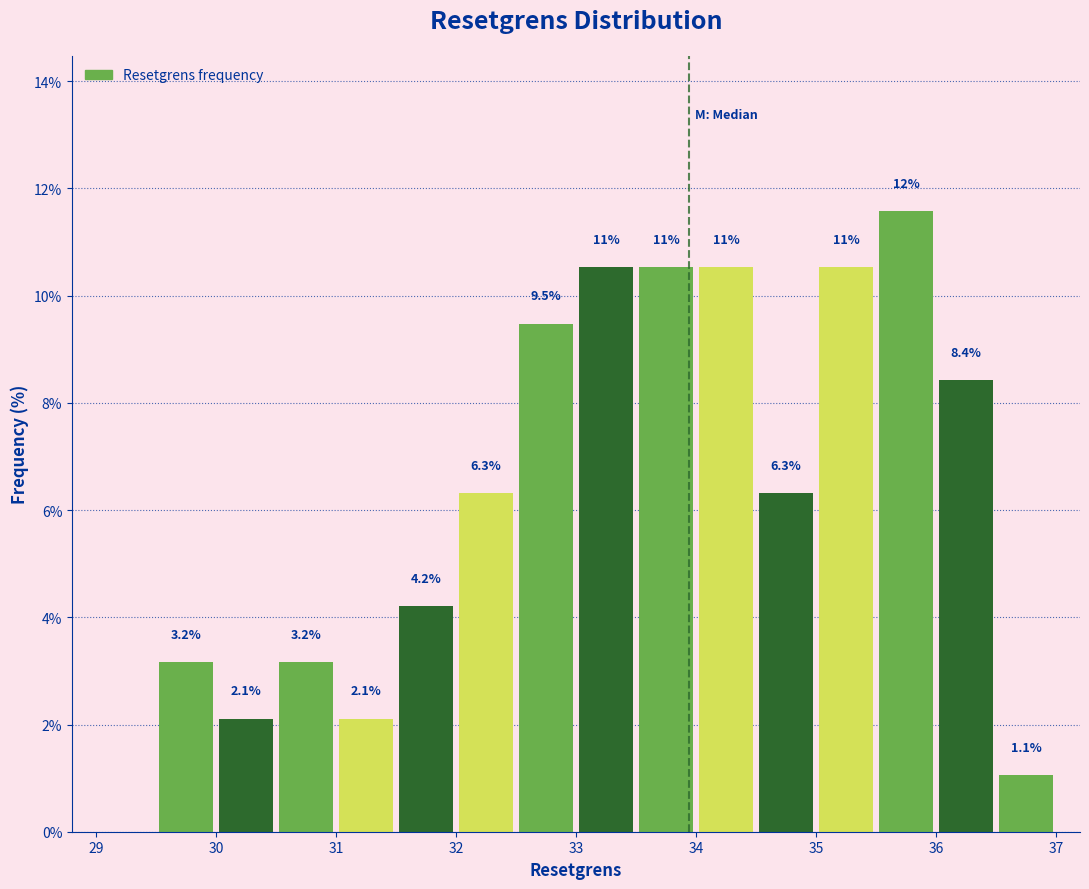

Which range on the x-axis has the tallest bar?

35.5 to 36.0